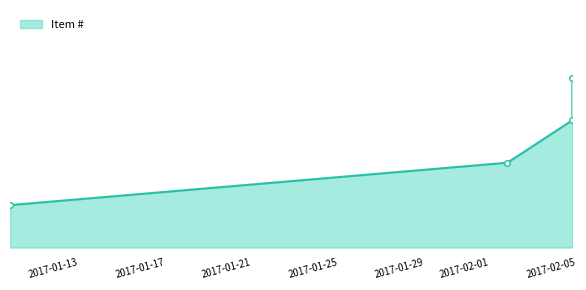

What is the label of the 2nd point from the left?

2017-02-03